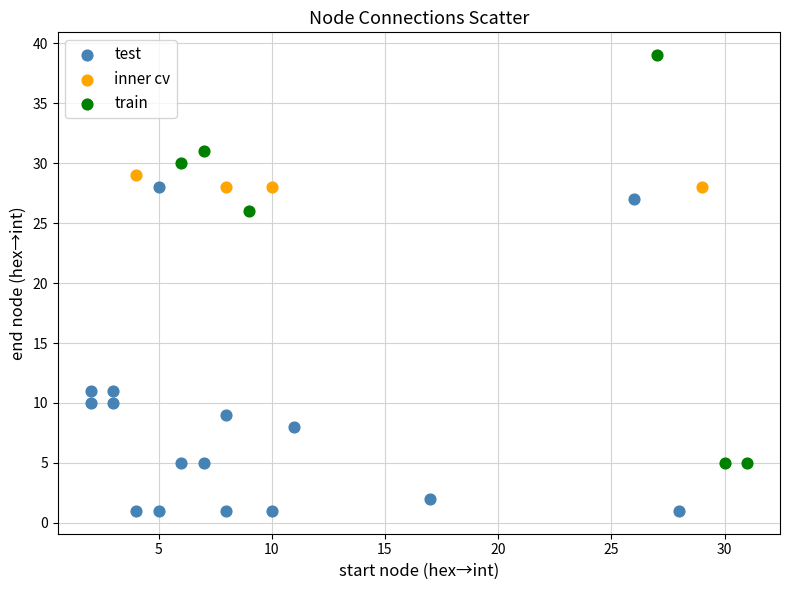

Which series contains the highest Y value?

train